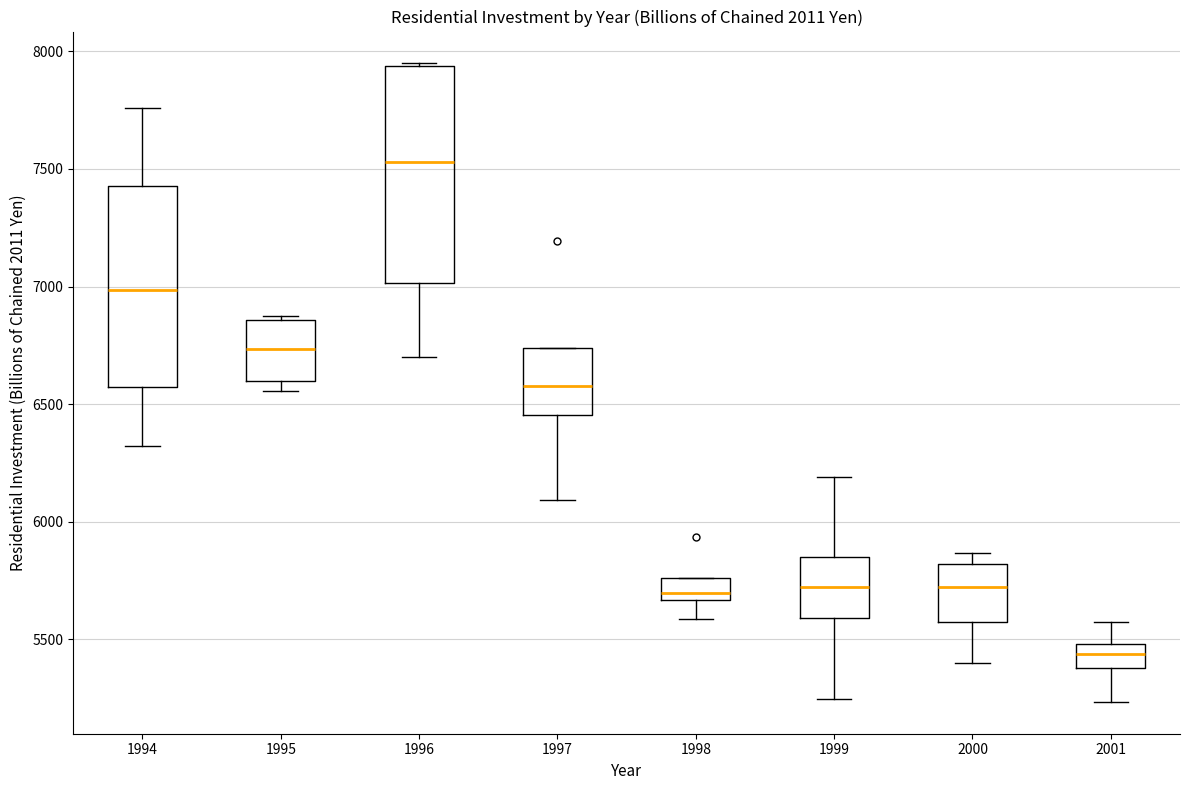

Which box has the lowest median line?

2001